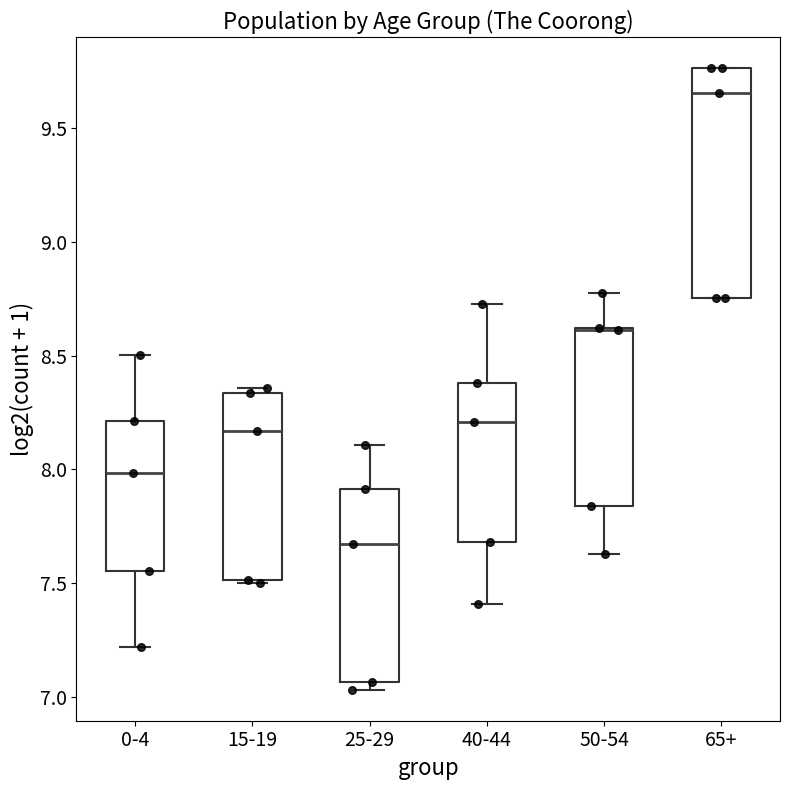

Reading left to right, transcribe this box plot: for each box, give where its median line is, the range the box spans, and where its two whiskers end, as read against the y-axis. The values are not printed on the chart, so give them approximately, as read against the axis.

0-4: median 8.00, box 7.55 to 8.20, whiskers 7.20 to 8.50
15-19: median 8.15, box 7.50 to 8.35, whiskers 7.50 (just below the box's lower edge) to 8.35 (just above the box's upper edge)
25-29: median 7.65, box 7.05 to 7.90, whiskers 7.05 (just below the box's lower edge) to 8.10
40-44: median 8.20, box 7.70 to 8.40, whiskers 7.40 to 8.70
50-54: median 8.60 (drawn on the box's upper edge), box 7.85 to 8.60, whiskers 7.65 to 8.75
65+: median 9.65, box 8.75 to 9.75, whiskers 8.75 to 9.75